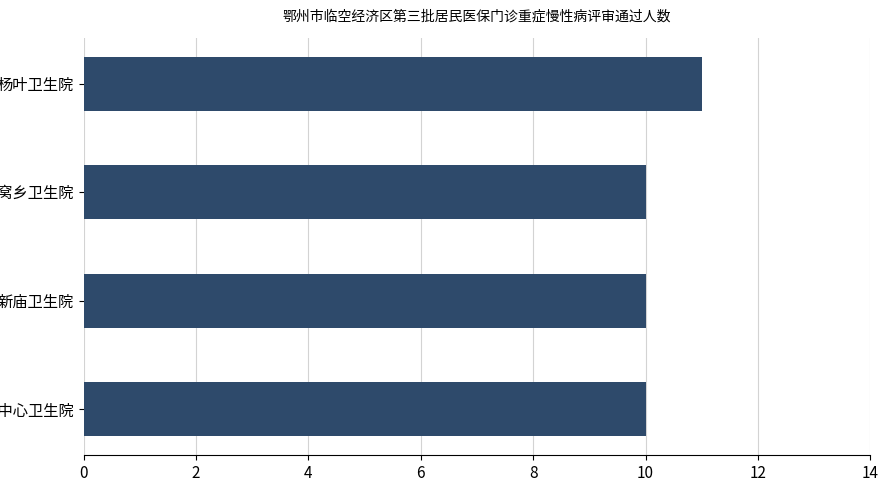

What is the maximum value shown in the chart?

11